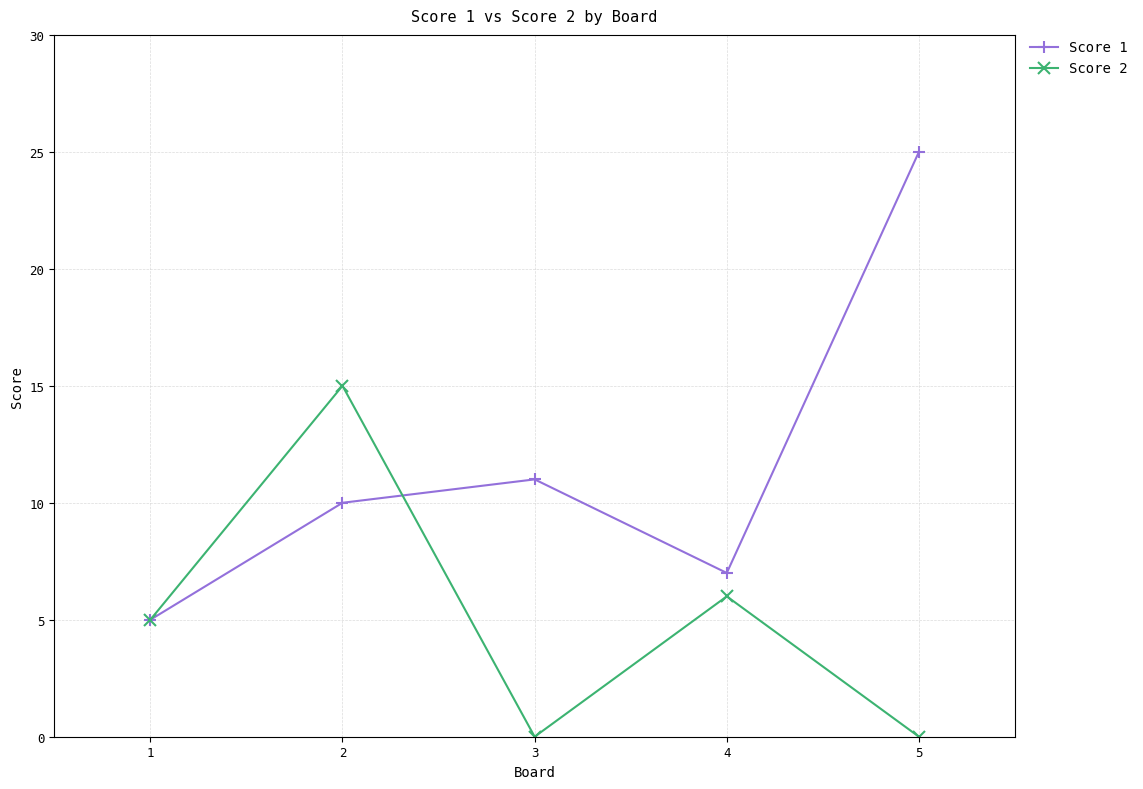

At how many categories does at least one series exceed 13?

2